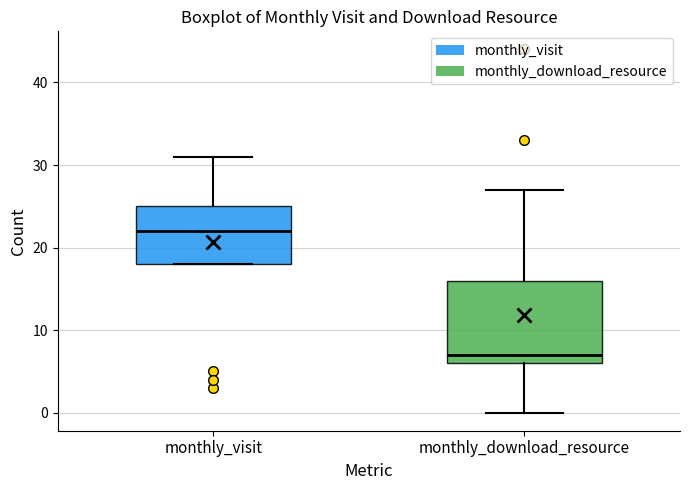

Comparing the boxes themselves (not the whiskers), which one is the tallest?

monthly_download_resource